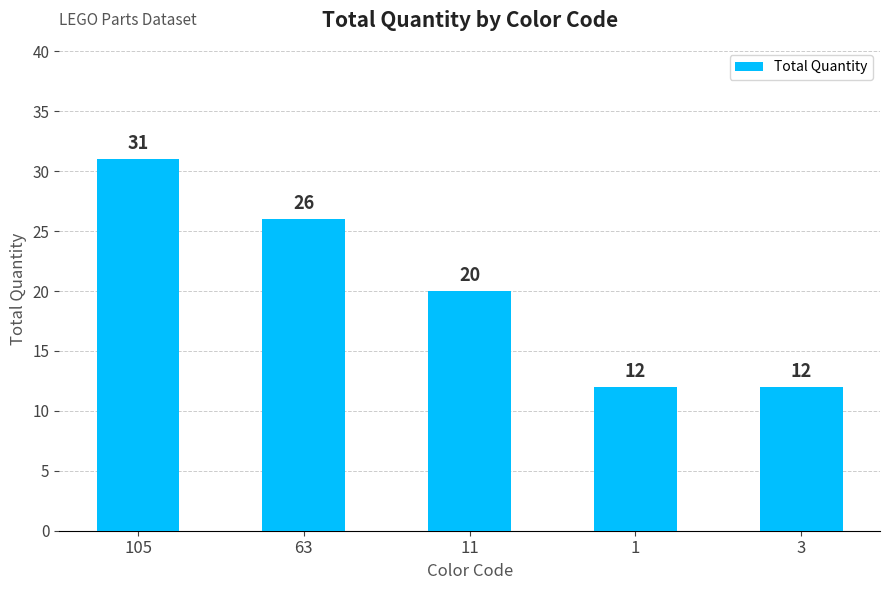

What is the difference between the values at 105 and 11?

11